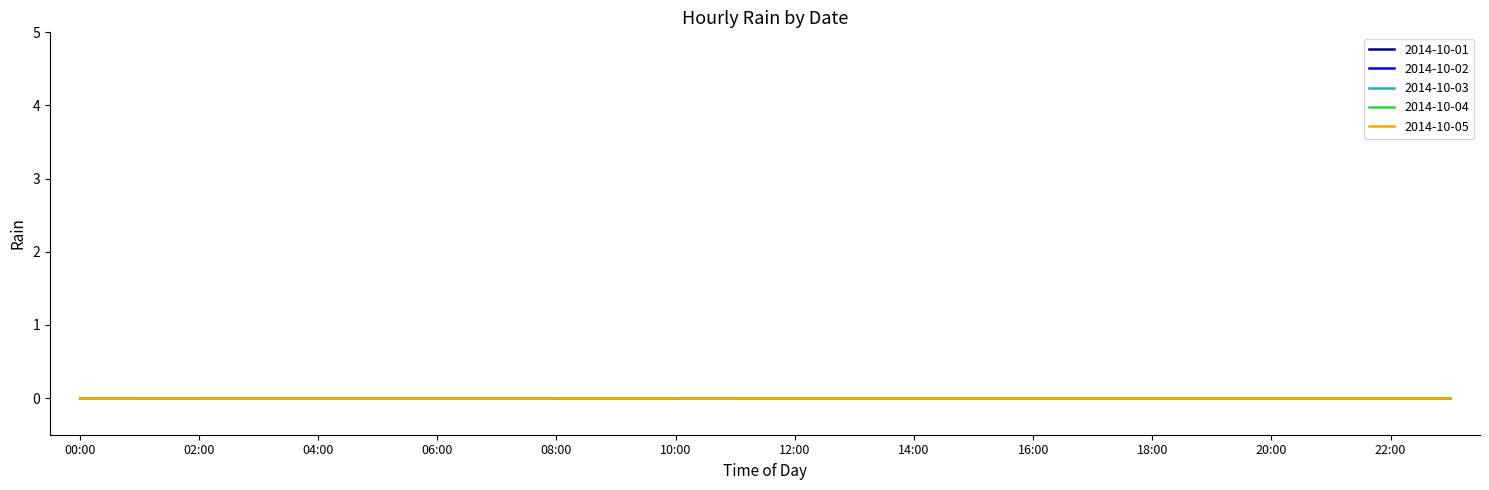

True or false: 2014-10-04 and 2014-10-02 cross at least once.

False